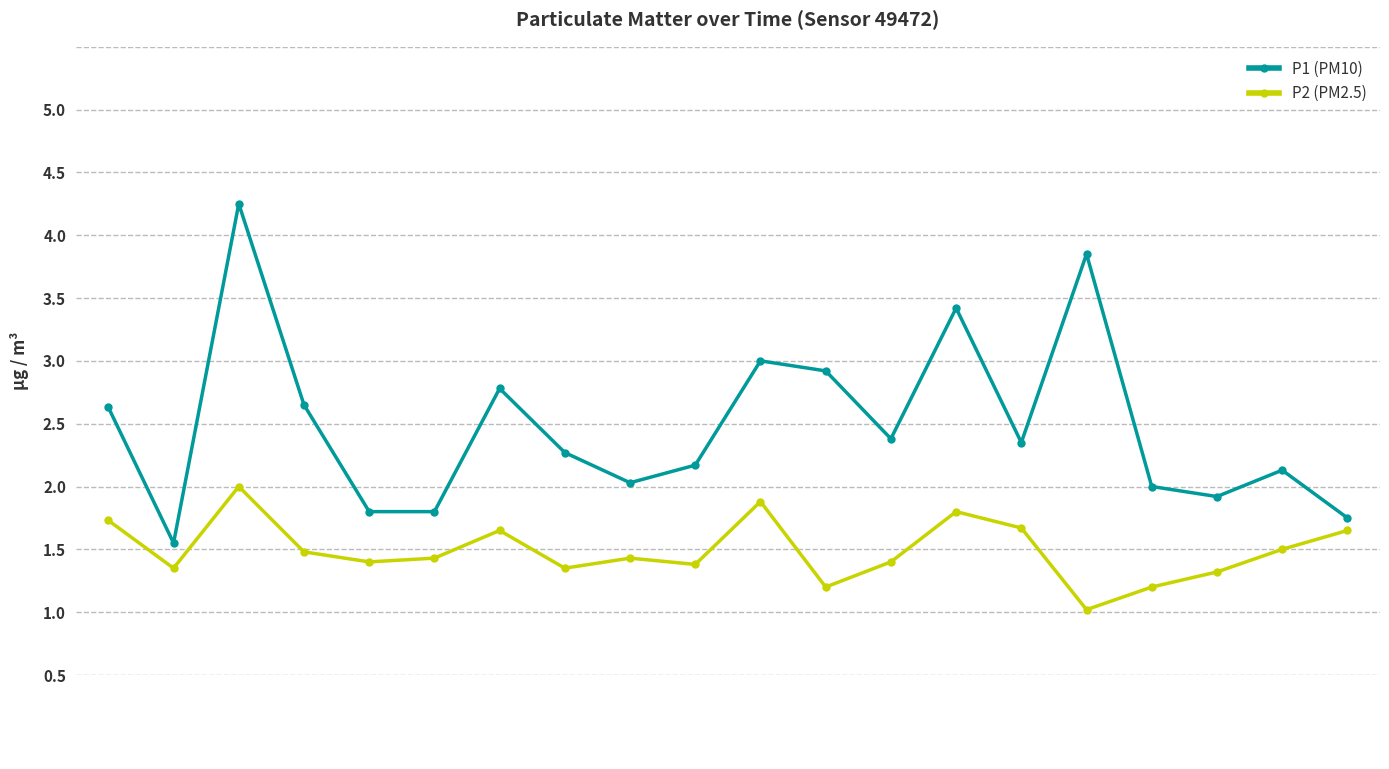

At how many categories does at least one series exceed 0?

20